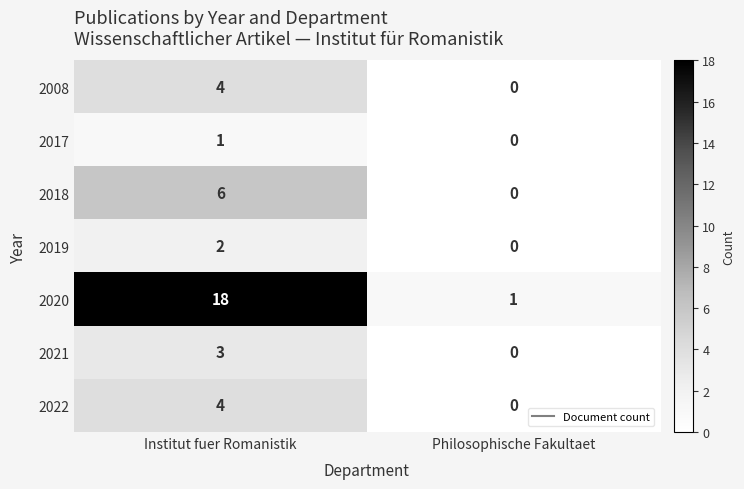

The 2019 series shows 1 at Philosophische Fakultaet. True or false?

False